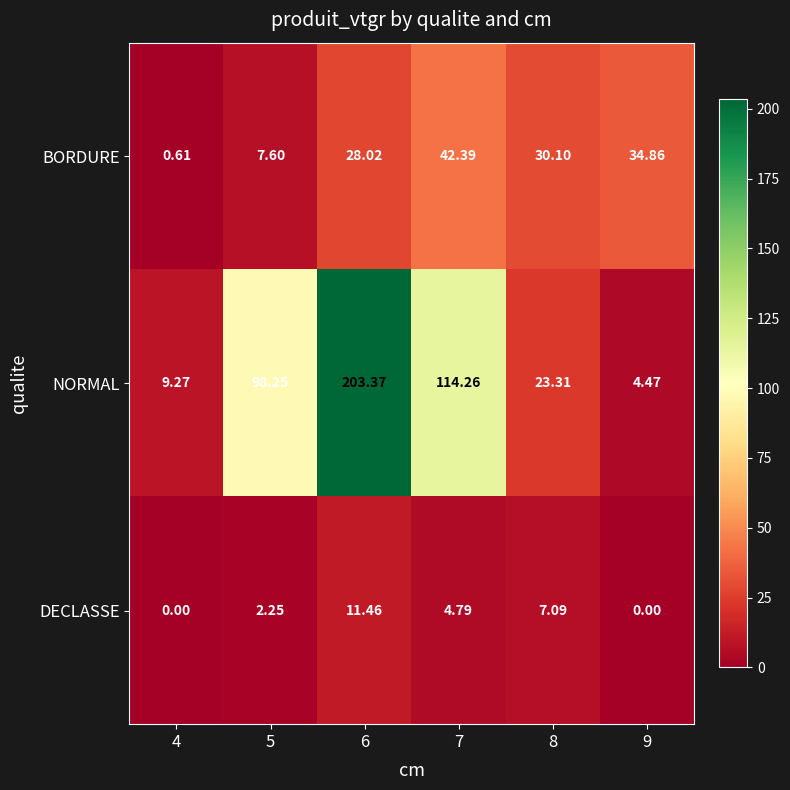

Which series has the widest spread of values?

NORMAL